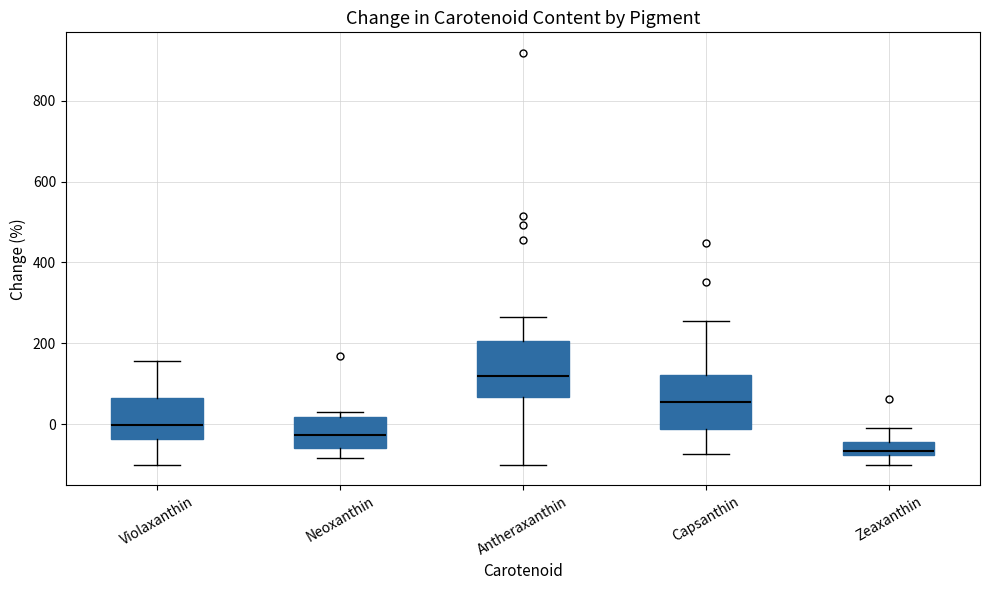

Reading left to right, read every box against the y-axis: the position of its median line, the range the box covers, and the ends of its whiskers. The values are not printed on the chart, so give them approximately, as read against the axis.

Violaxanthin: median 0, box -40 to 60, whiskers -100 to 160
Neoxanthin: median -20, box -60 to 20, whiskers -80 to 20 (just above the box's upper edge)
Antheraxanthin: median 120, box 60 to 200, whiskers -100 to 260
Capsanthin: median 60, box -20 to 120, whiskers -80 to 260
Zeaxanthin: median -60, box -80 to -40, whiskers -100 to 0